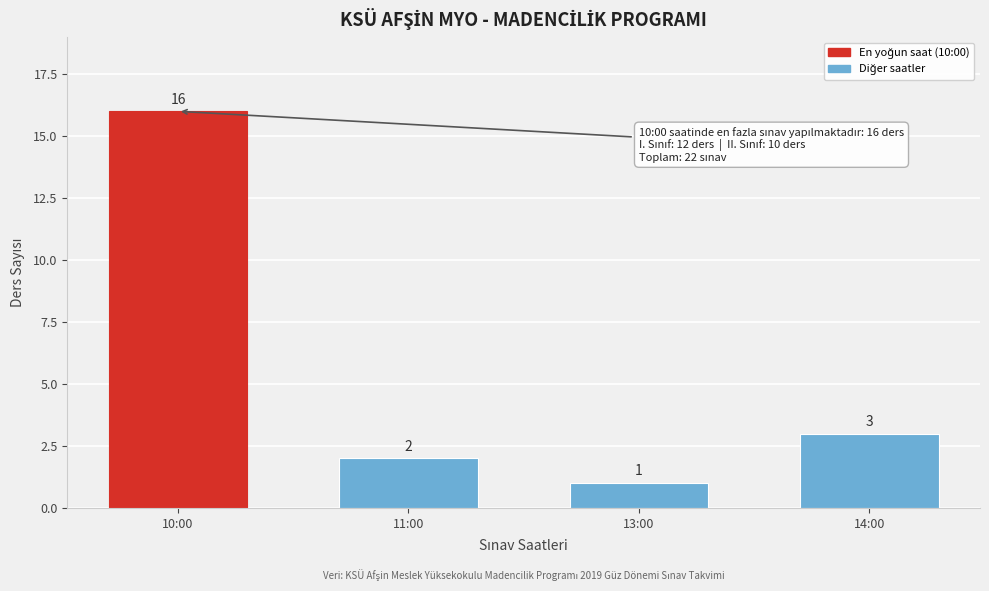

Reading left to right, list all the values displayed in this chart.

10:00=16	11:00=2	13:00=1	14:00=3